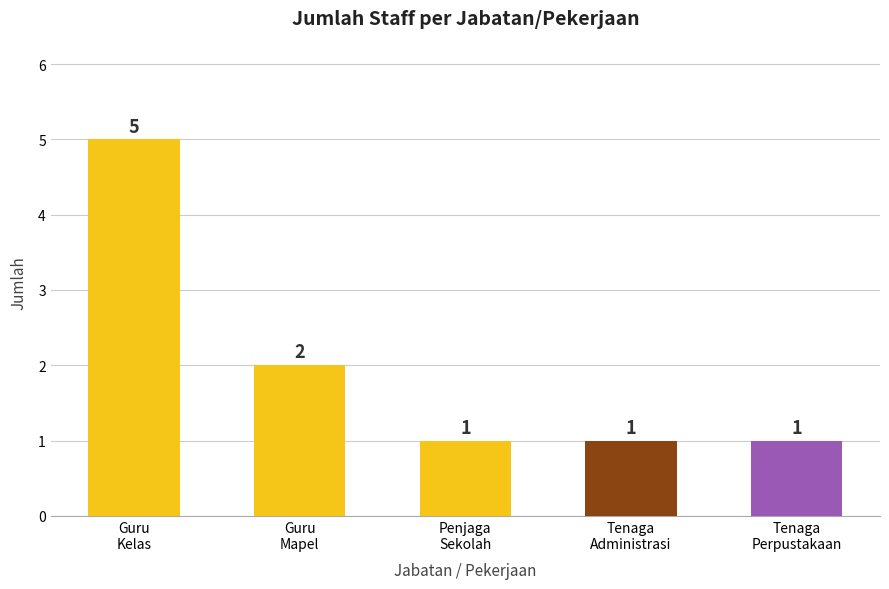

What position from the right is Guru
Mapel?

4